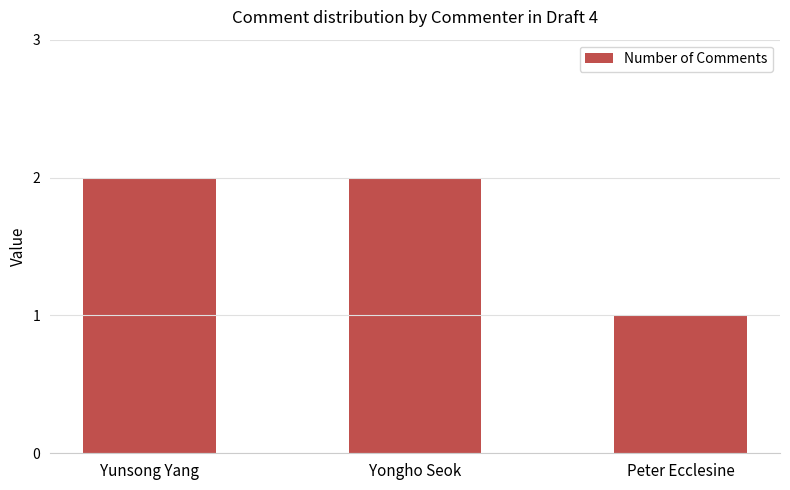

Approximately how many times larger is the value at Yongho Seok compared to Yunsong Yang?

1.0